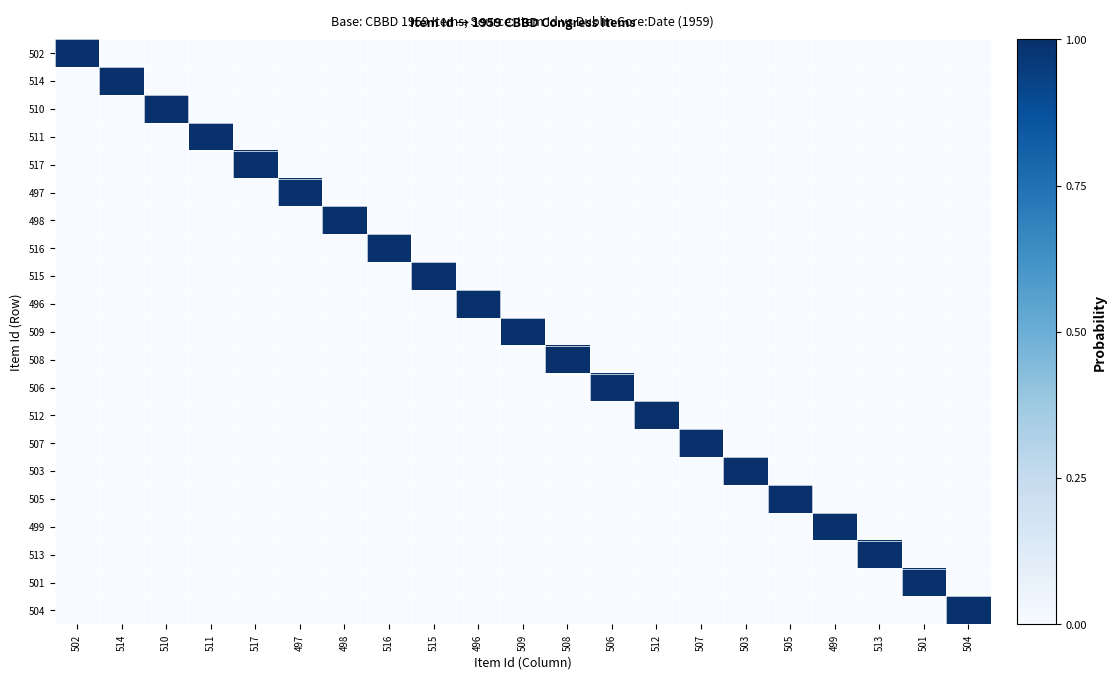

Which series changed the most between 510 and 508?

510